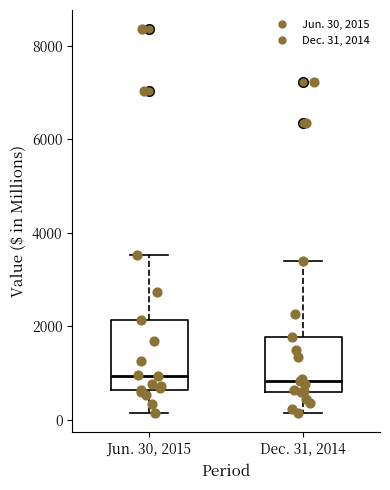

Reading left to right, read every box against the y-axis: the position of its median line, the range the box covers, and the ends of its whiskers. The values are not printed on the chart, so give them approximately, as read against the axis.

Jun. 30, 2015: median 1000, box 600 to 2200, whiskers 200 to 3600
Dec. 31, 2014: median 800, box 600 to 1800, whiskers 200 to 3400